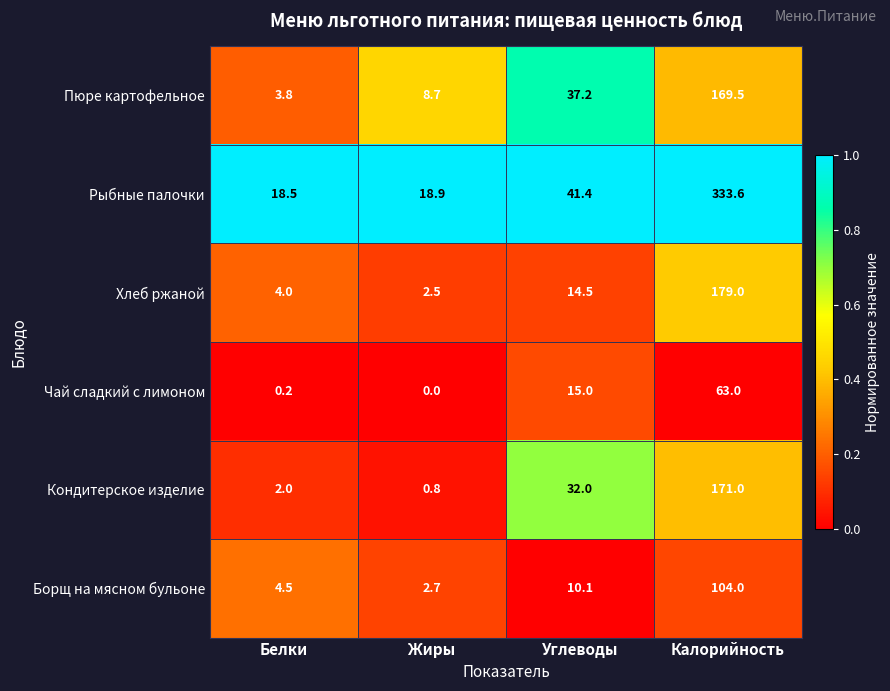

Which label corresponds to the largest value in the chart?

Калорийность